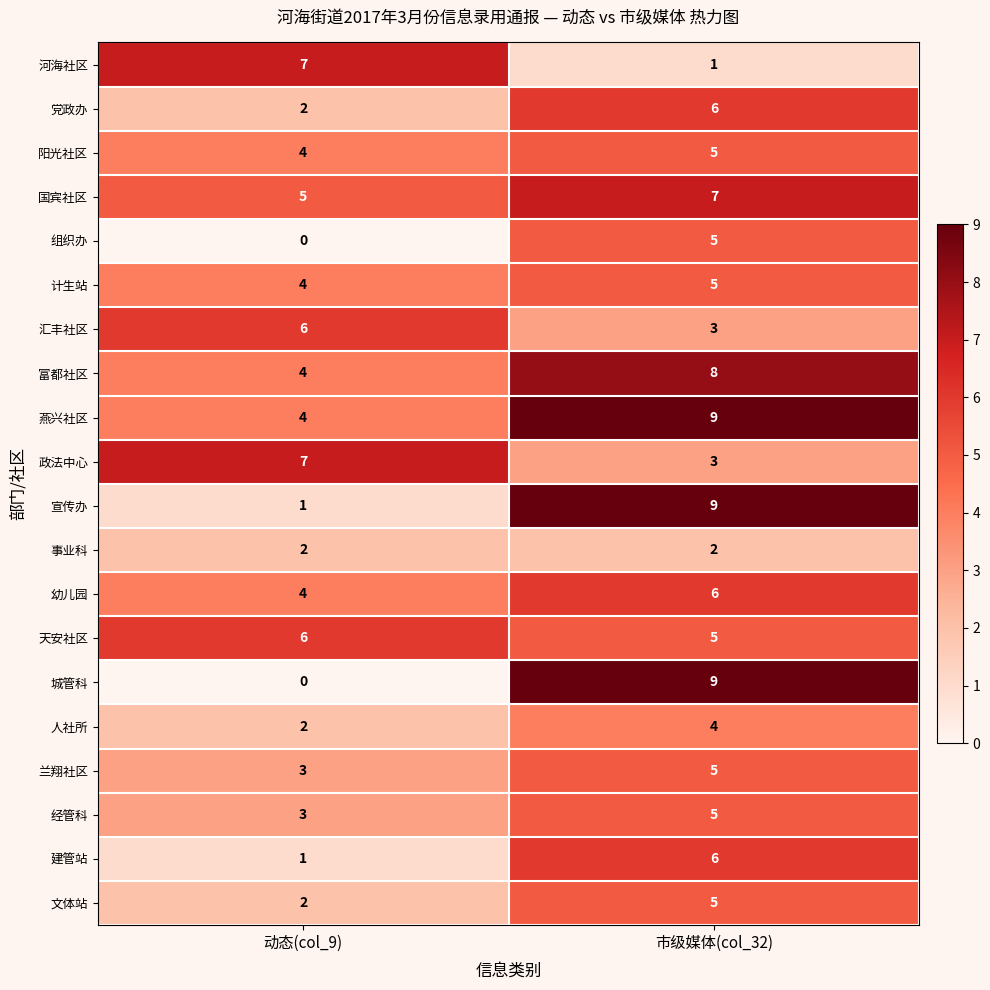

Which series has the largest total across all categories?

燕兴社区